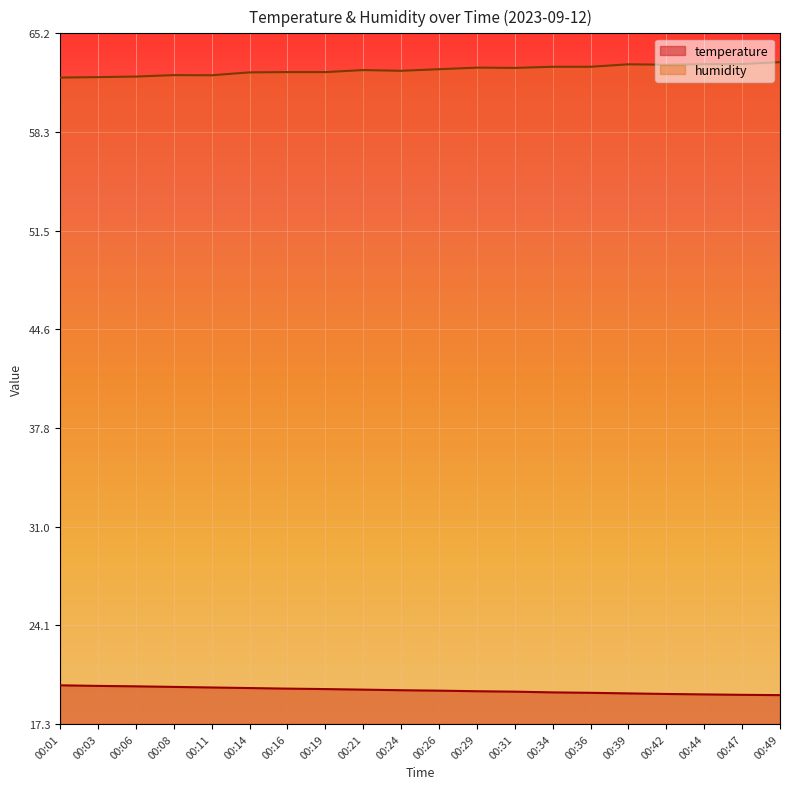

True or false: humidity and temperature intersect in this chart.

False